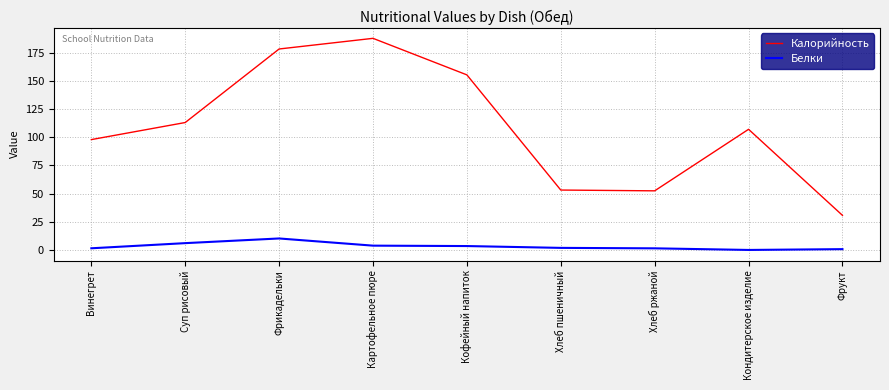

In Калорийность, how many points are higher than both neighbors (excluding endpoints)?

2